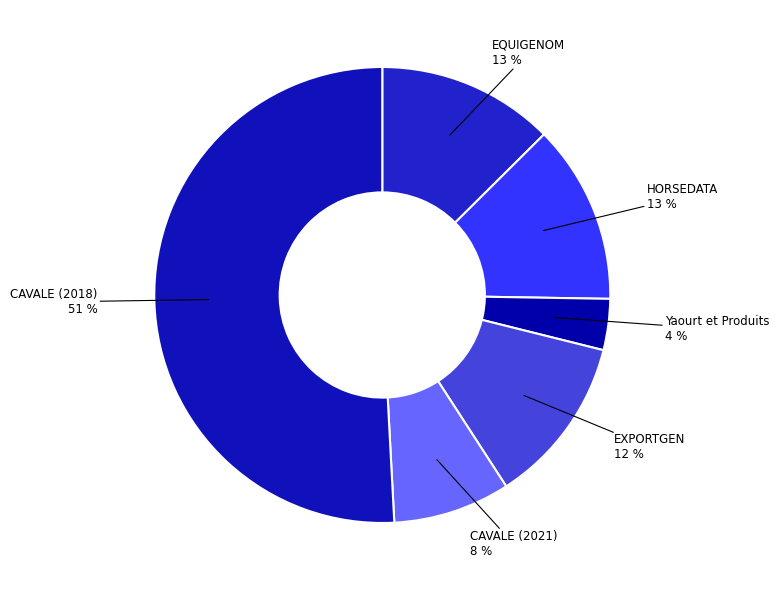

Do CAVALE (2021) and CAVALE (2018) together represent more than half of the pie?

Yes